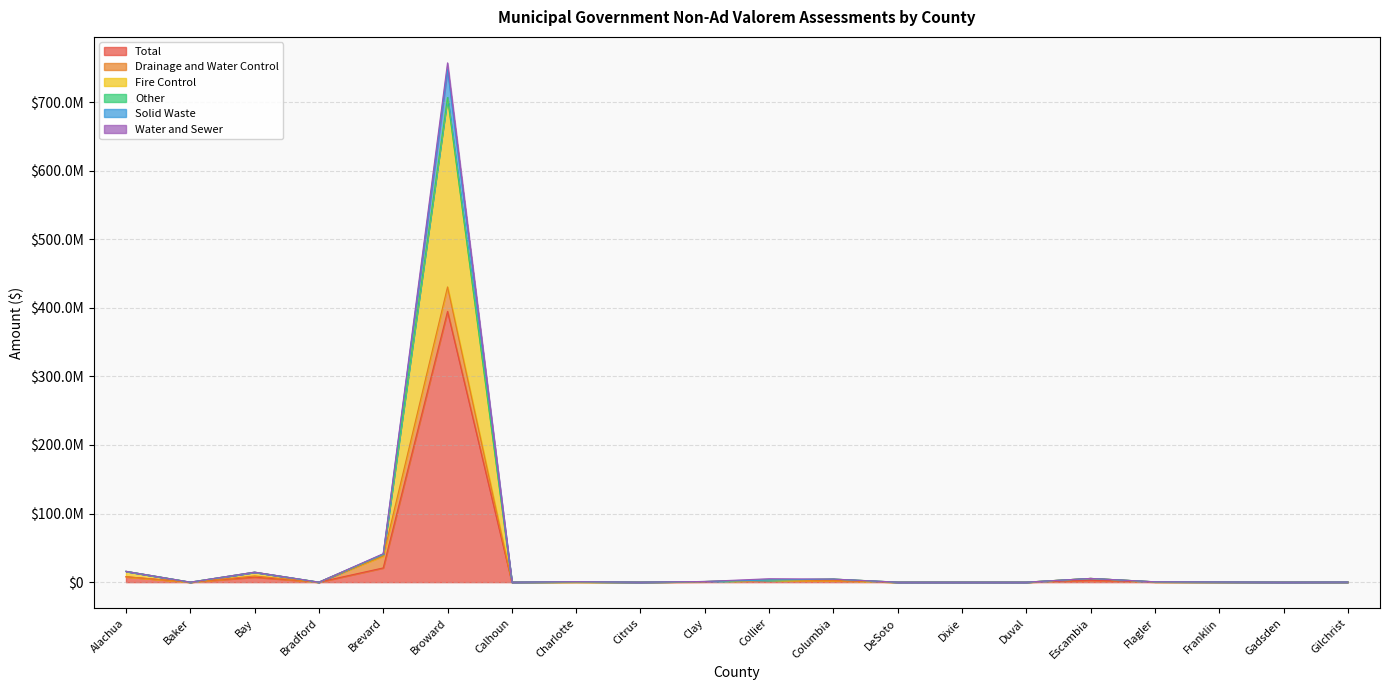

At which label is Total closest to 197388242?

Brevard